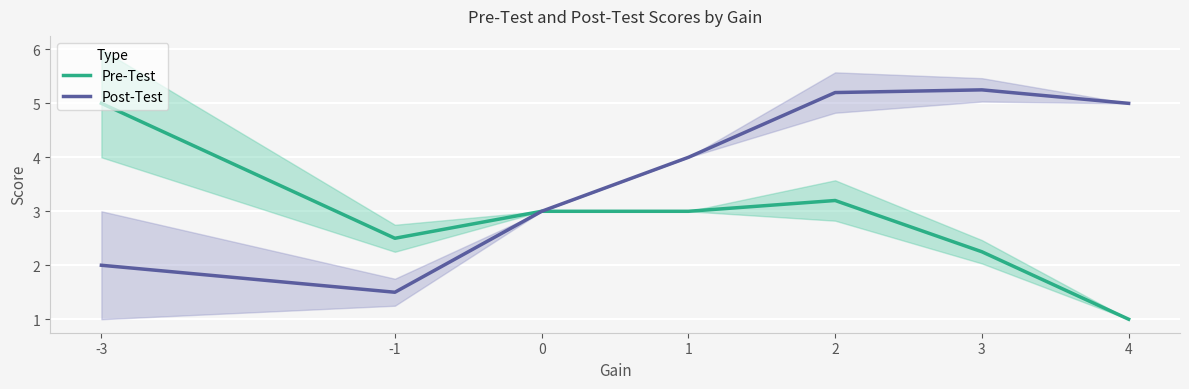

What is the maximum value for Pre-Test?

5.0